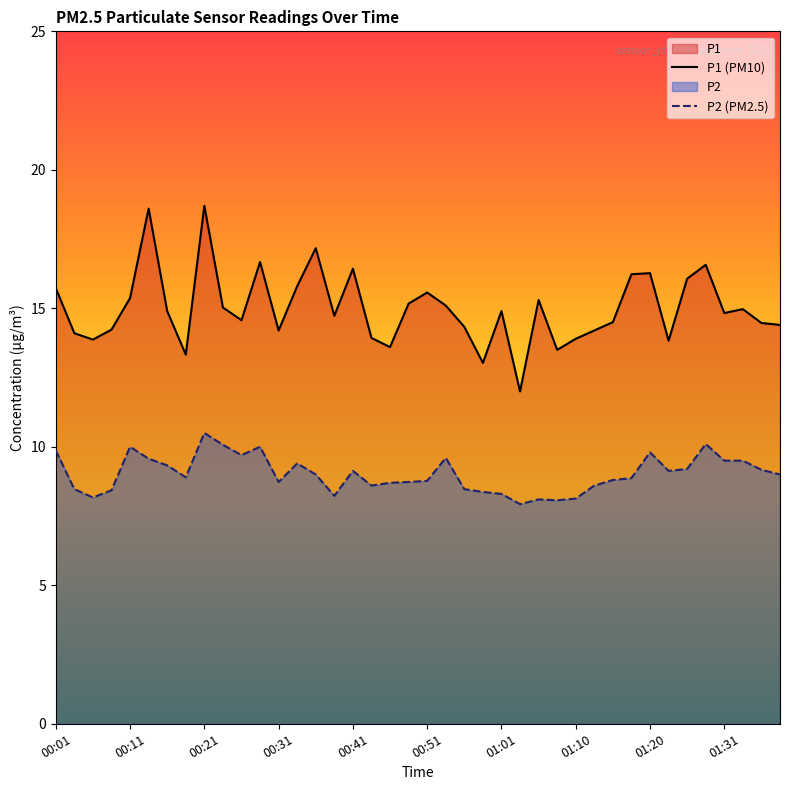

What is the approximate value of P1 (PM10) at 33?

13.8